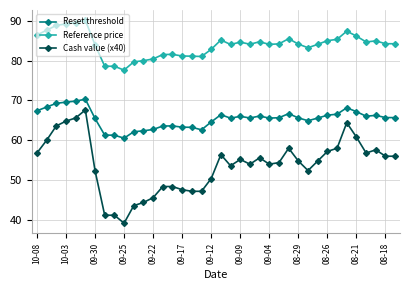

True or false: Reference price has more than 2 points higher than both neighbors.

True